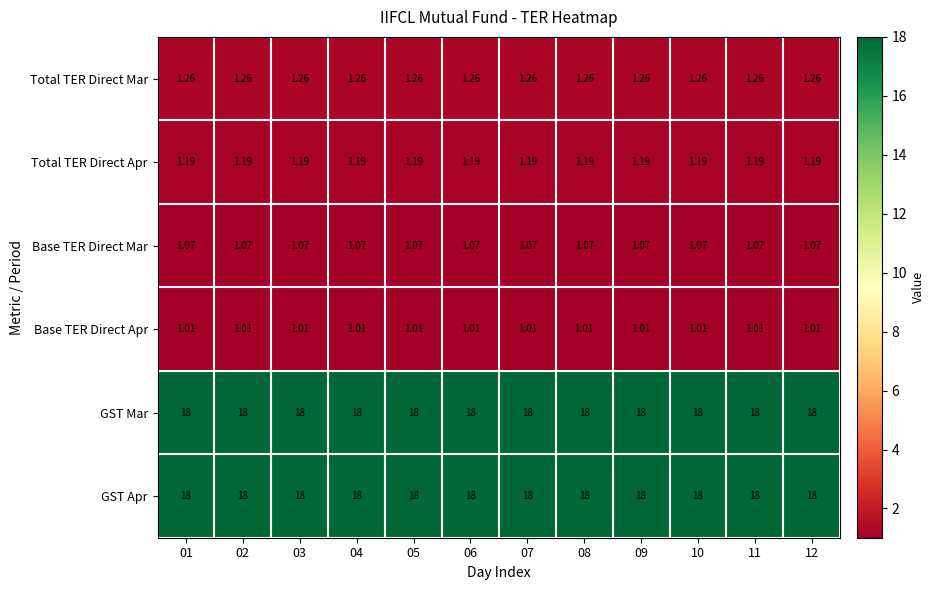

How many data points does each series have?

12